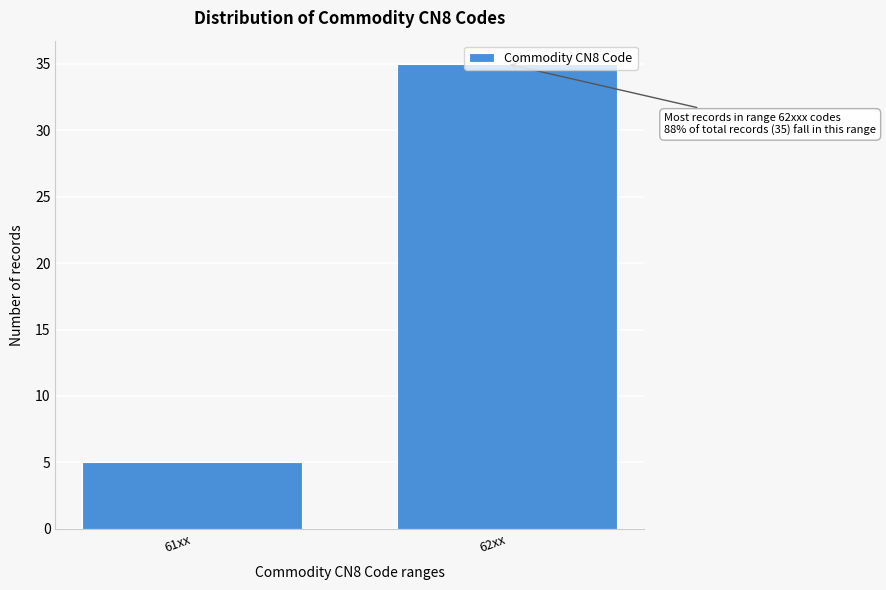

Between 61xx and 62xx, which is larger?

62xx